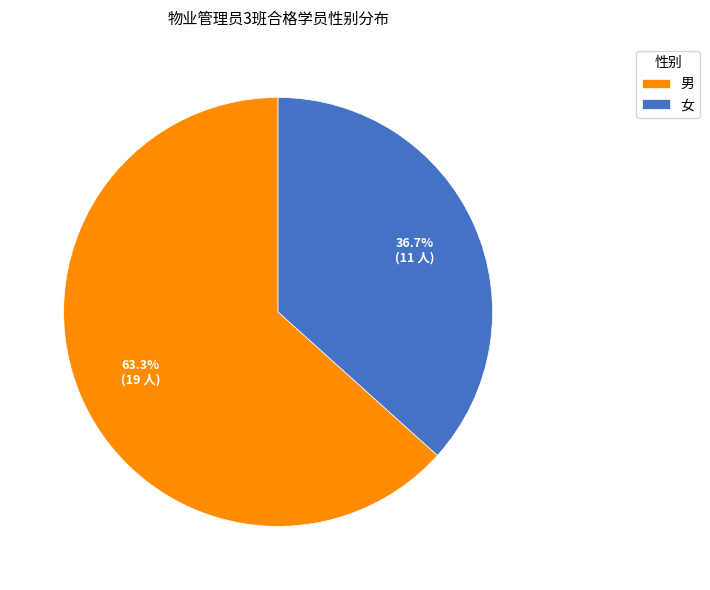

Is there a majority slice in this chart?

Yes